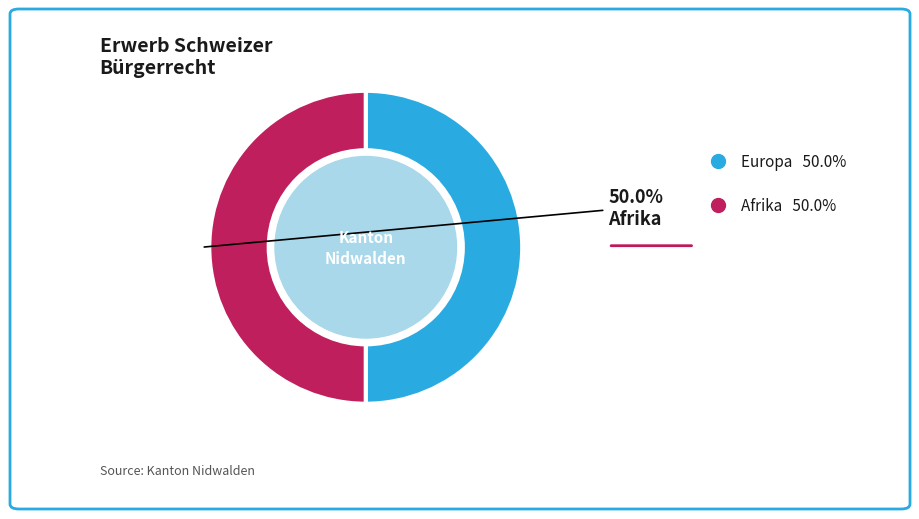

What is the ratio of the value at Afrika to the value at Europa?

1.0